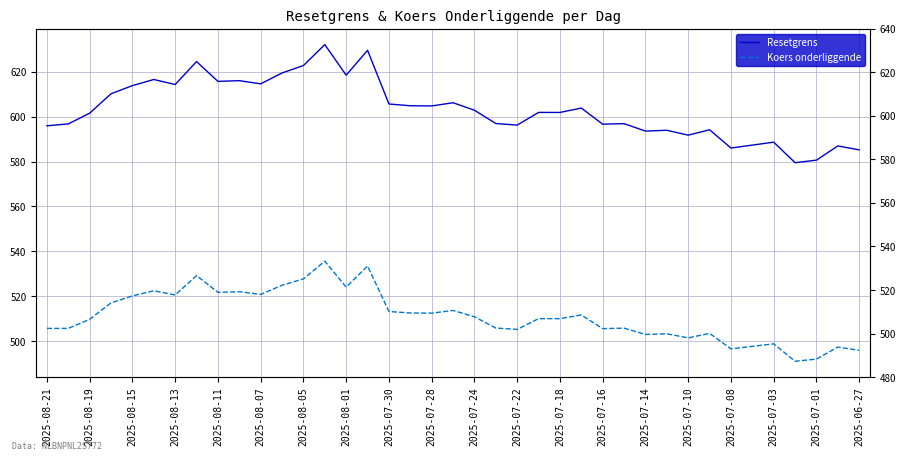

At 25, list the series in order from smallest to largest.

Koers onderliggende, Resetgrens